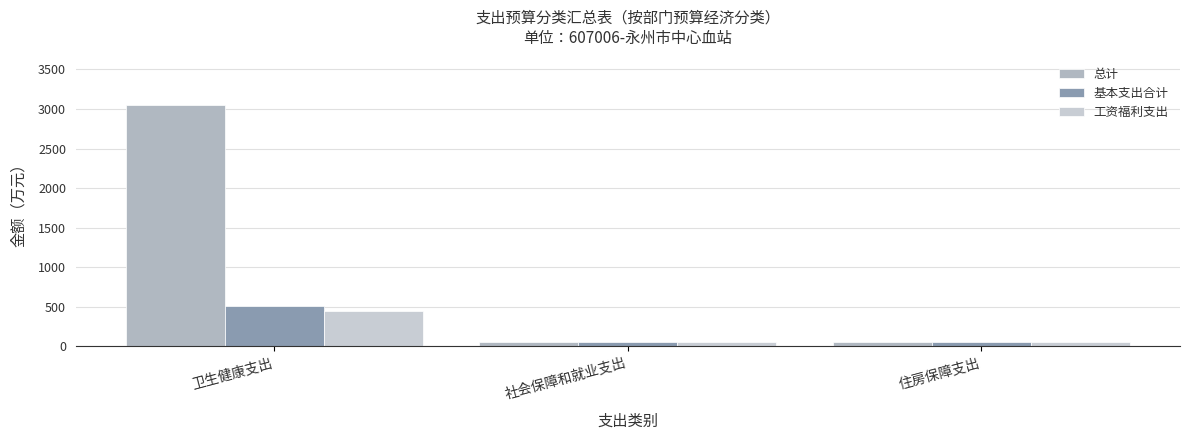

Which series has the widest spread of values?

总计